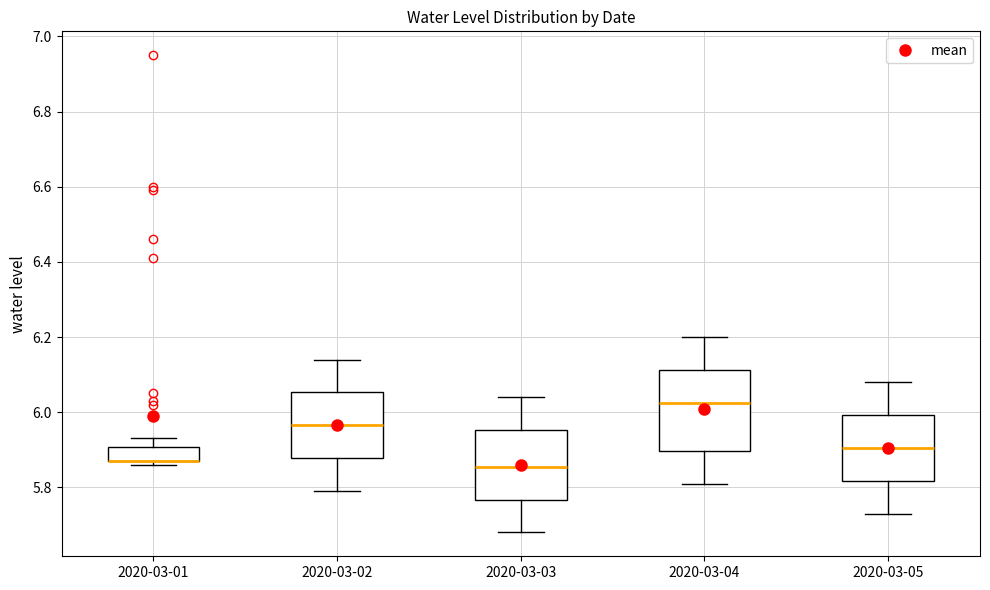

Reading left to right, read every box against the y-axis: the position of its median line, the range the box covers, and the ends of its whiskers. The values are not printed on the chart, so give them approximately, as read against the axis.

2020-03-01: median 5.88 (drawn on the box's lower edge), box 5.88 to 5.90, whiskers 5.86 to 5.94
2020-03-02: median 5.96, box 5.88 to 6.06, whiskers 5.80 to 6.14
2020-03-03: median 5.86, box 5.76 to 5.96, whiskers 5.68 to 6.04
2020-03-04: median 6.02, box 5.90 to 6.12, whiskers 5.82 to 6.20
2020-03-05: median 5.90, box 5.82 to 6.00, whiskers 5.74 to 6.08